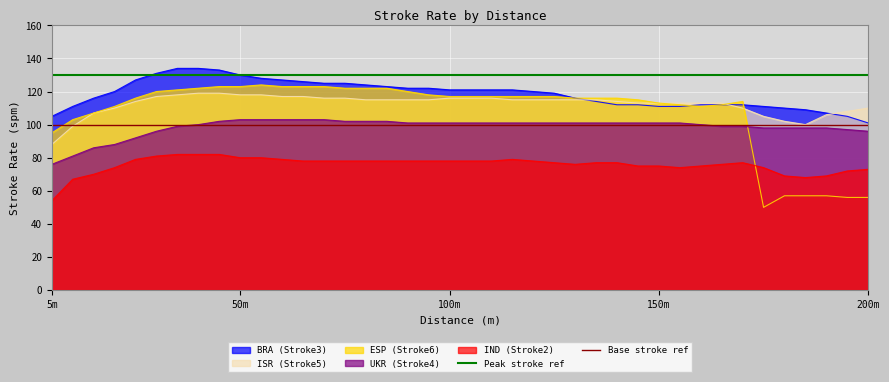

True or false: ISR (Stroke5) and IND (Stroke2) intersect in this chart.

False